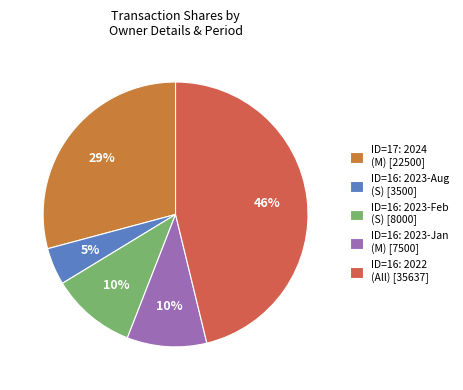

How many segments does this pie chart have?

5